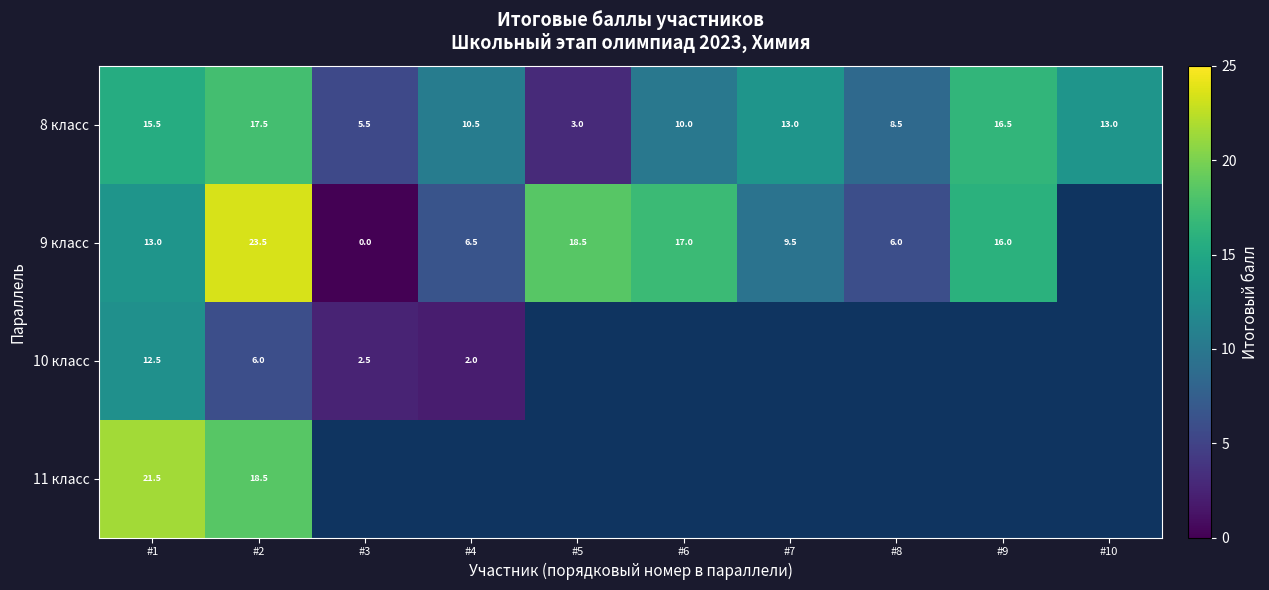

The value of row_0 at #3 is 8.8. True or false?

False